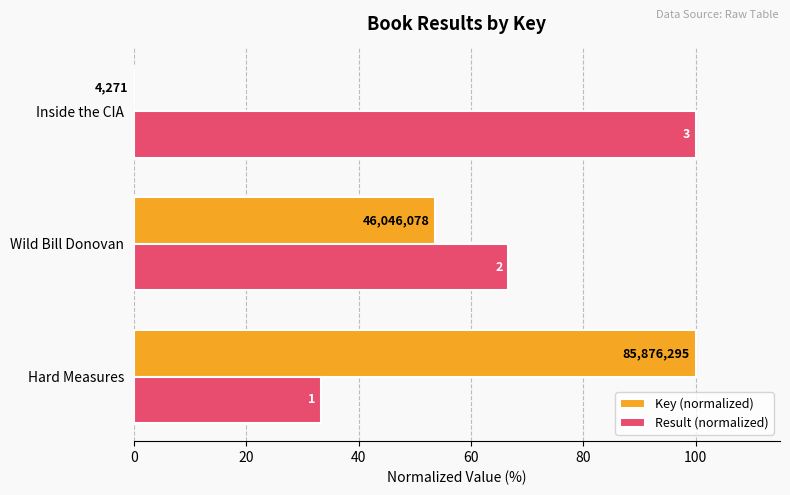

What are all the series names shown in the legend?

Key (normalized), Result (normalized)